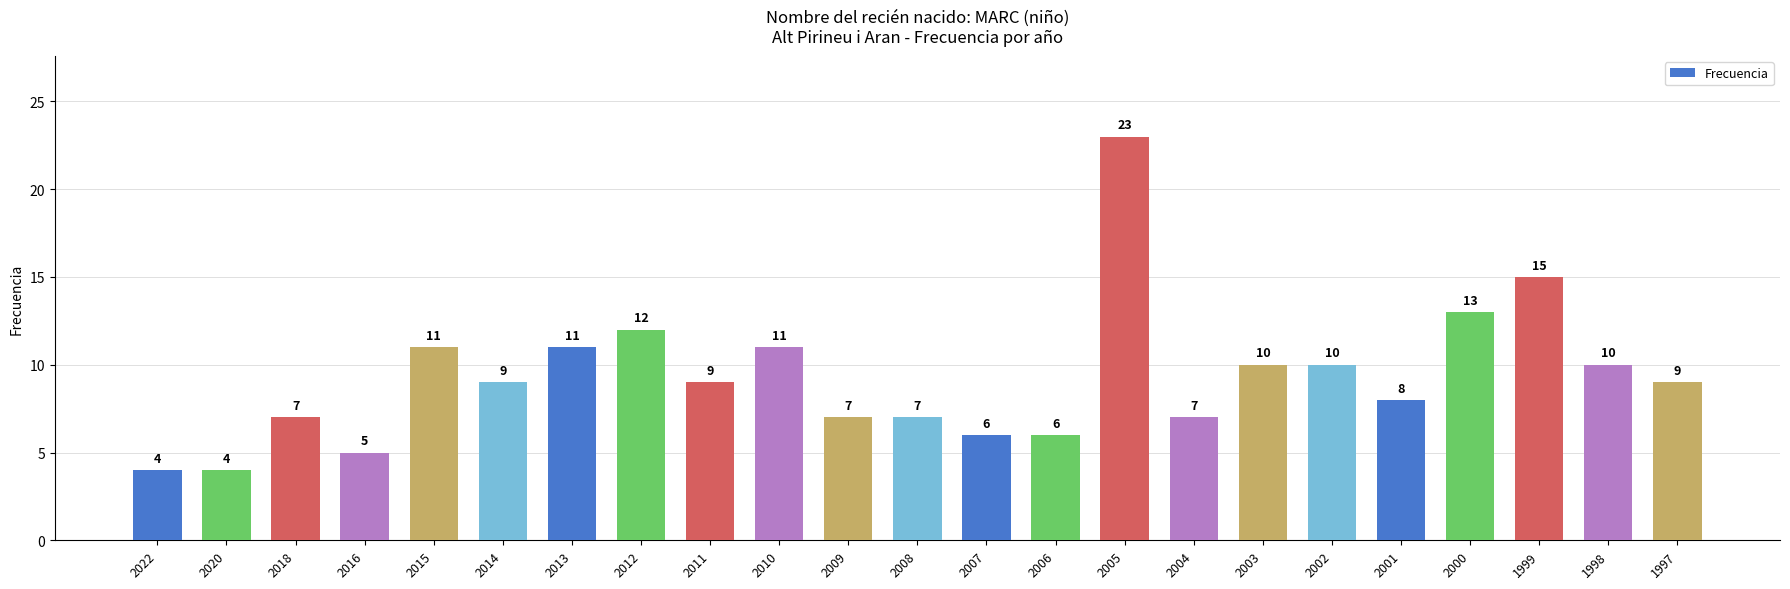

Reading left to right, list all the values displayed in this chart.

4	4	7	5	11	9	11	12	9	11	7	7	6	6	23	7	10	10	8	13	15	10	9